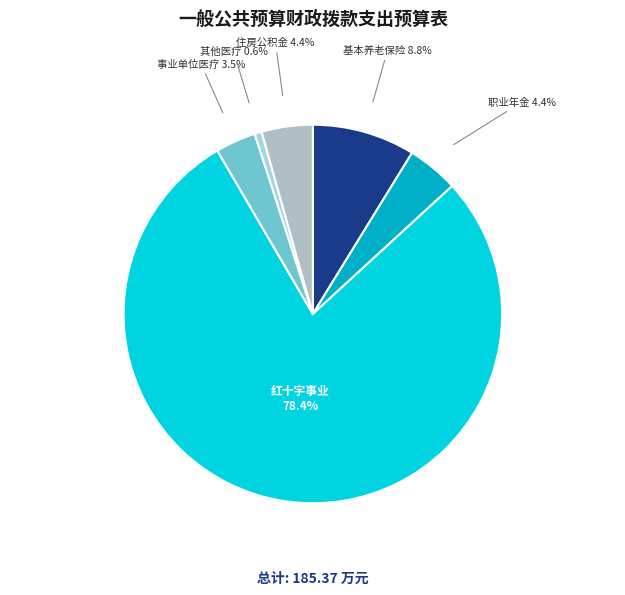

Between 红十字事业 and 住房公积金, which is larger?

红十字事业